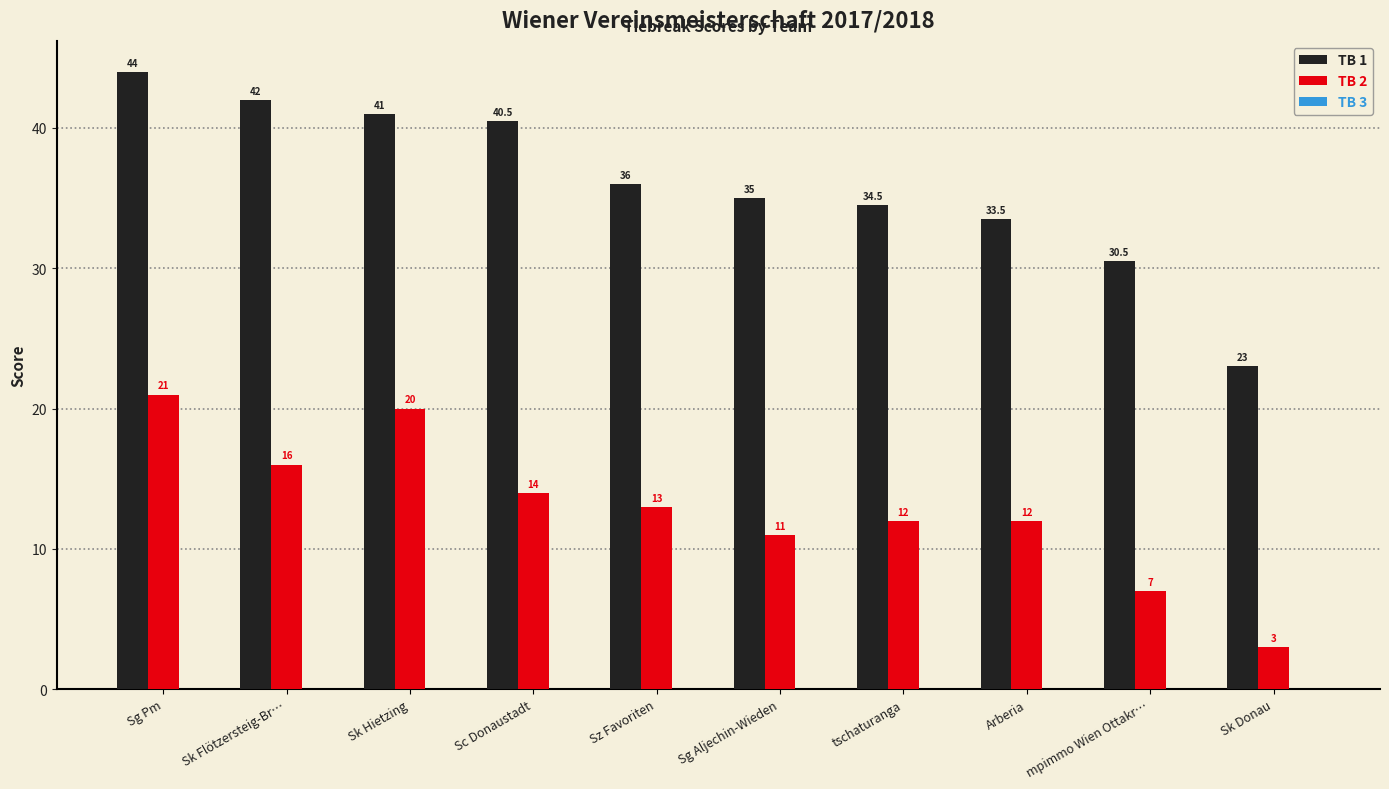

Which series changed the most between Sg Pm and Sk Hietzing?

TB 1